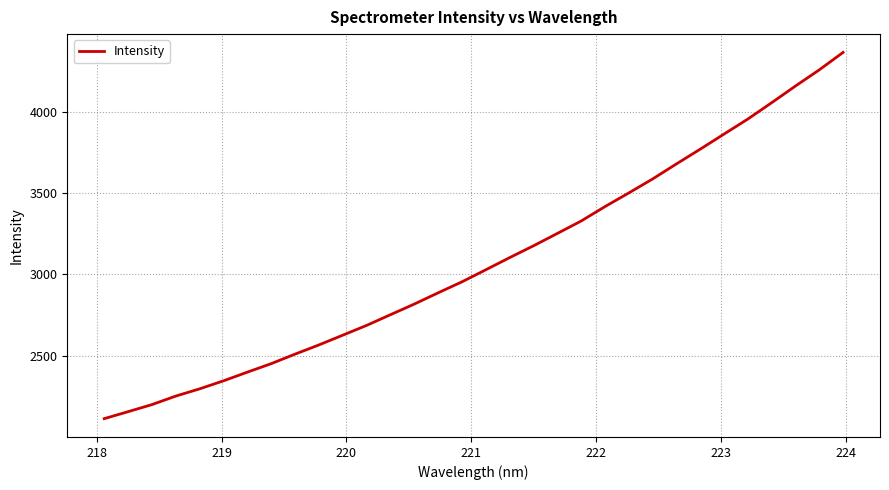

What is the difference between the maximum and minimum values?

2253.2